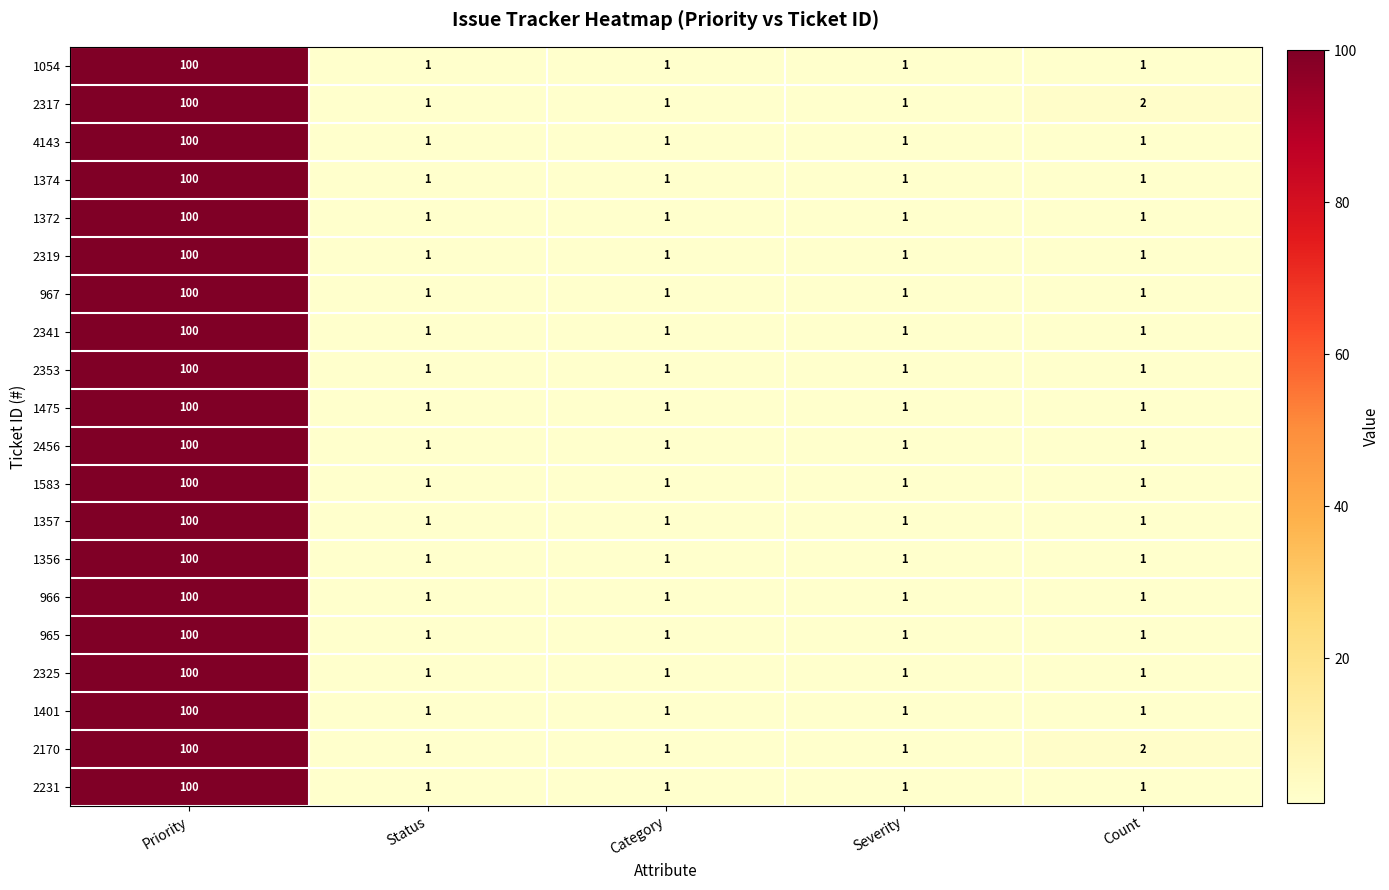

Which label corresponds to the largest value in the chart?

Priority